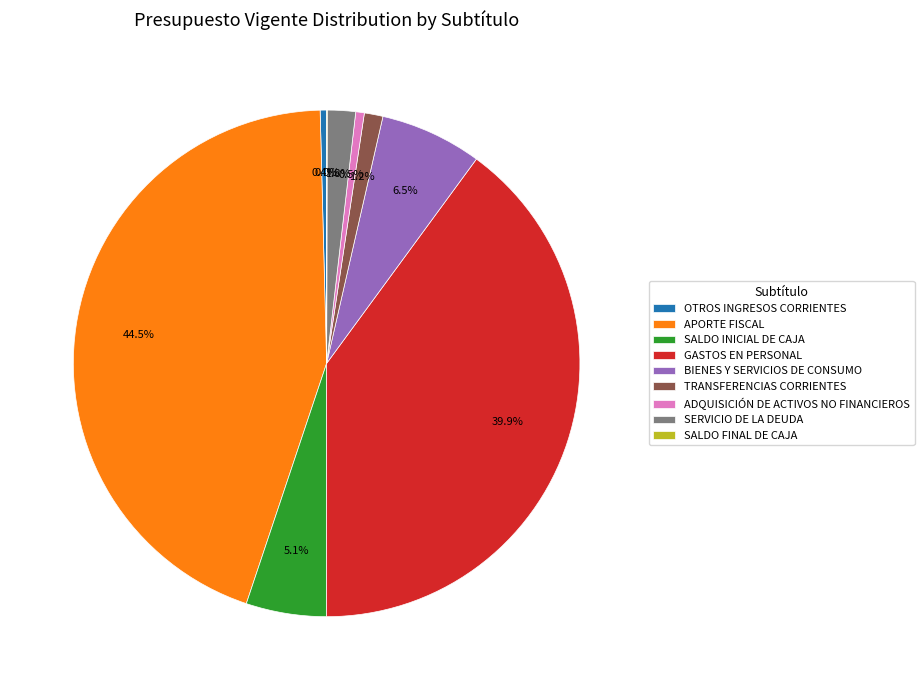

Is there any slice that represents more than half of the pie?

No